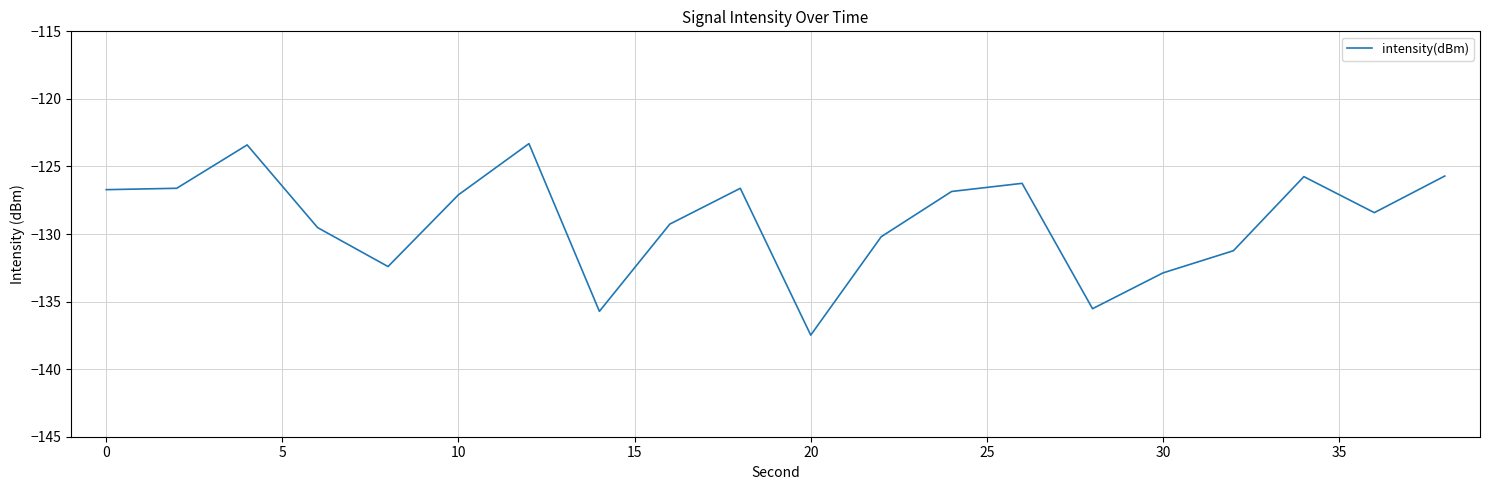

What is the minimum value shown in the chart?

-137.5